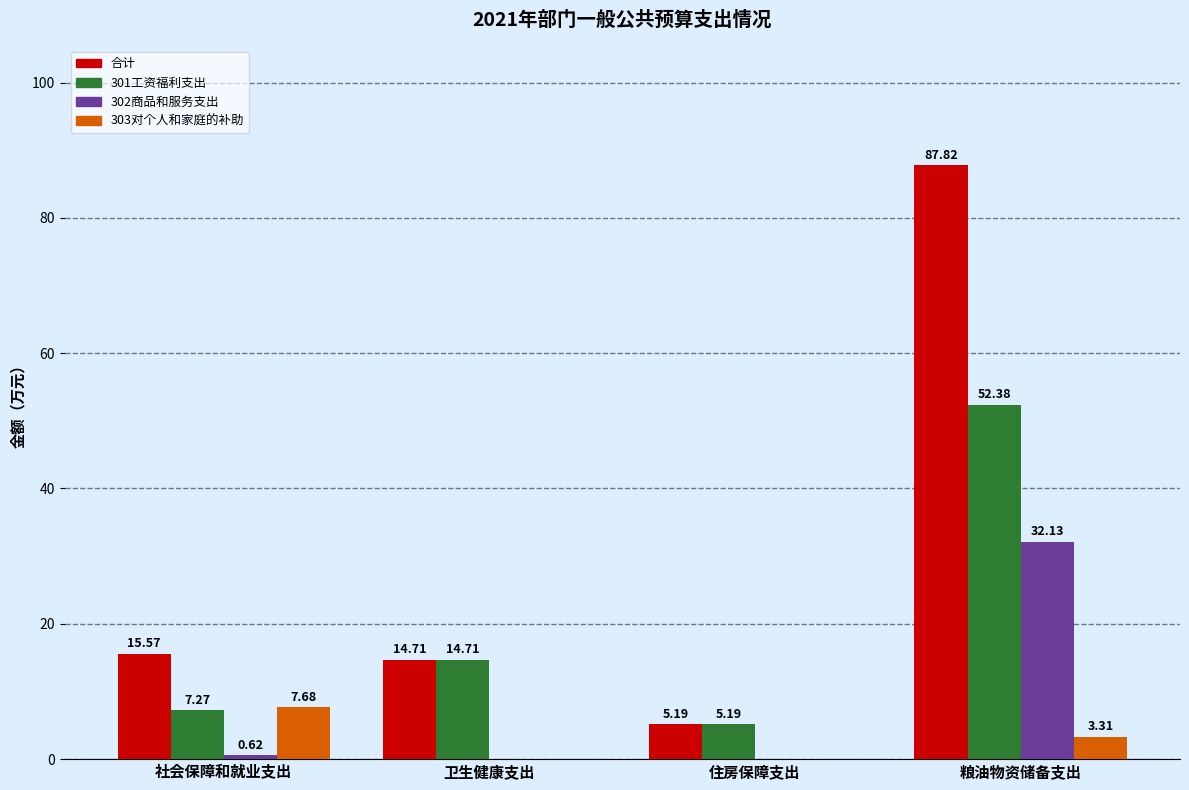

Which category has the highest value in the 合计 series?

粮油物资储备支出